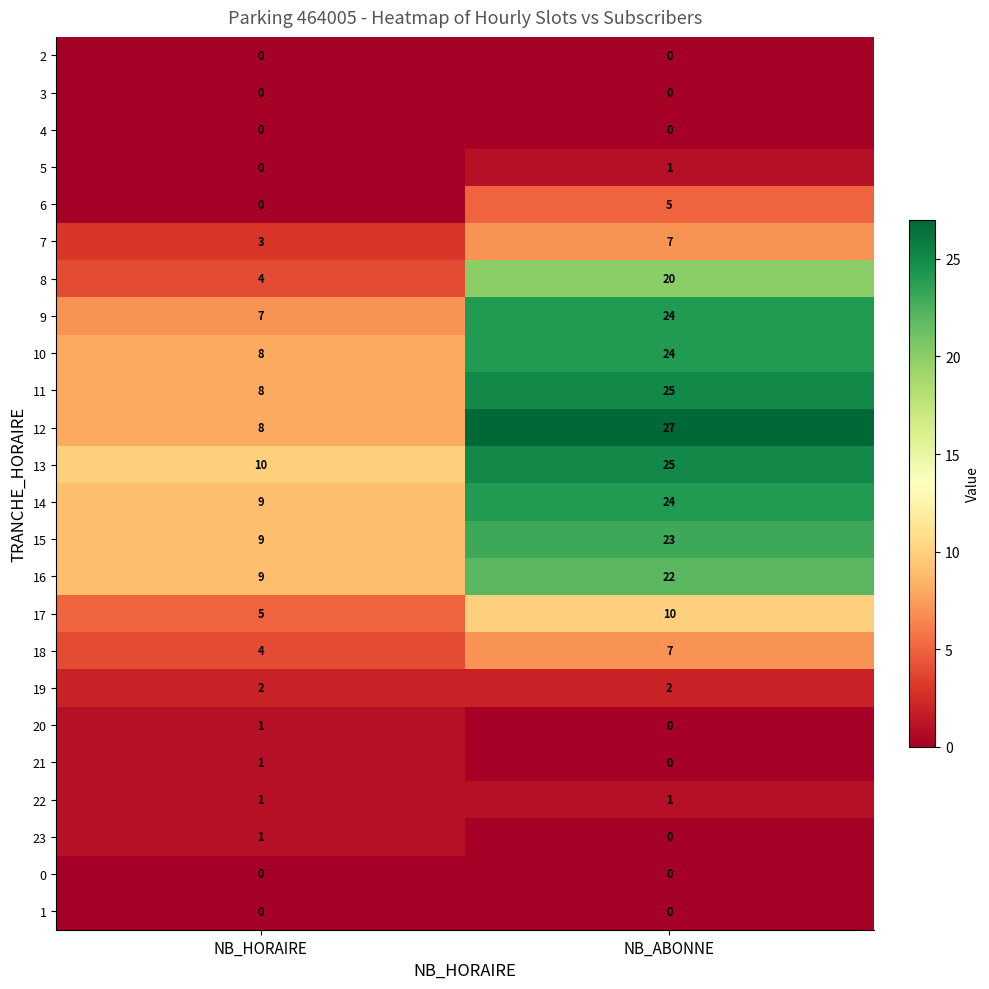

At which category is the sum across all series the highest?

NB_ABONNE